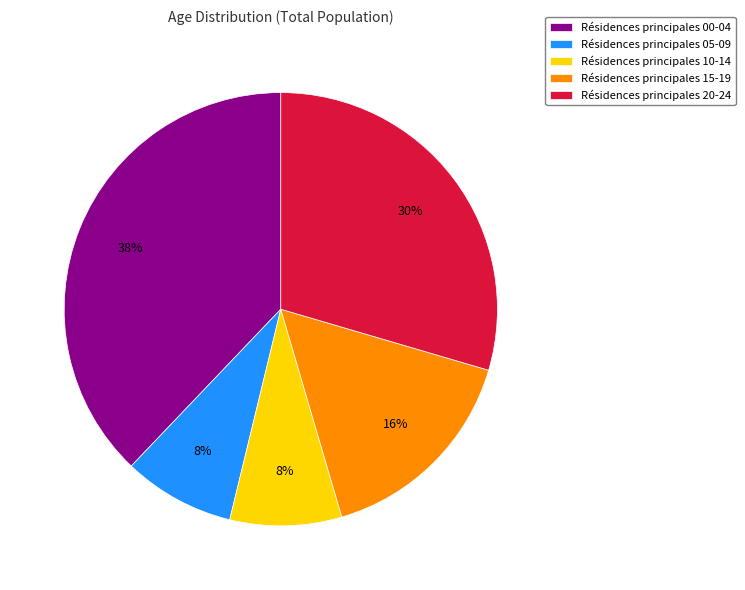

To the nearest percent, what portion does Résidences principales 05-09 represent?

8%